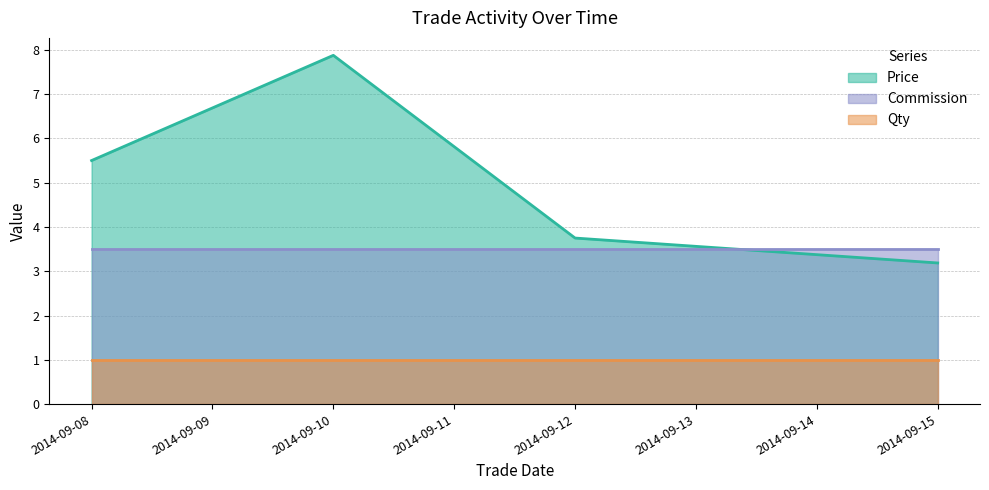

Where does the Price series first go above 5?

2014-09-08